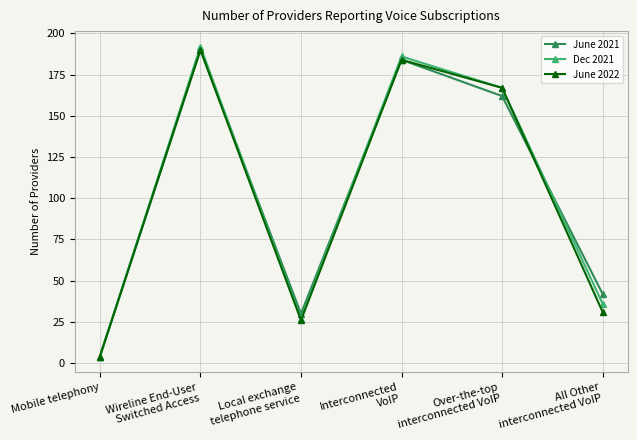

Is the value of June 2021 at Local exchange
telephone service greater than the value of June 2022 at Interconnected
VoIP?

No